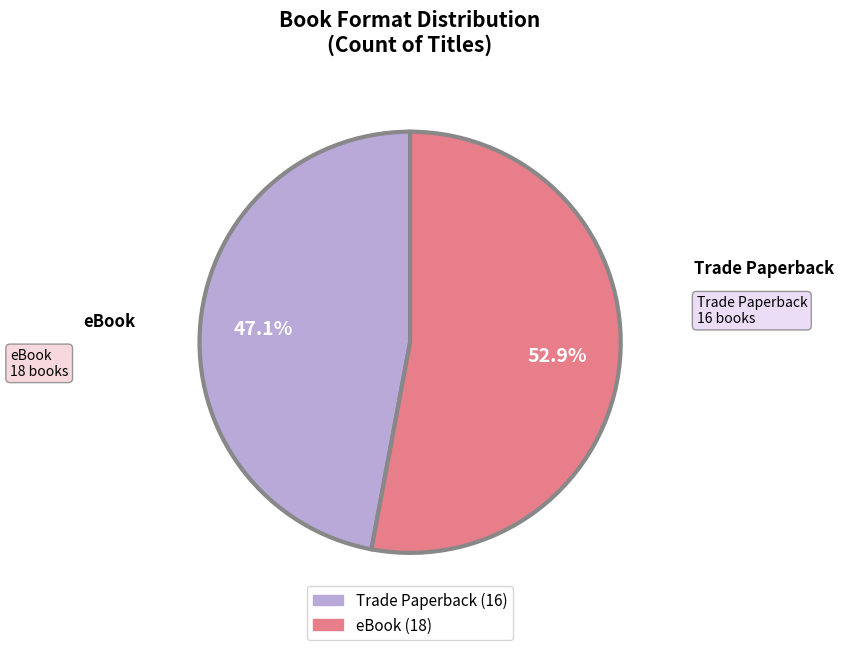

Is it true that eBook is 66% of the pie?

False